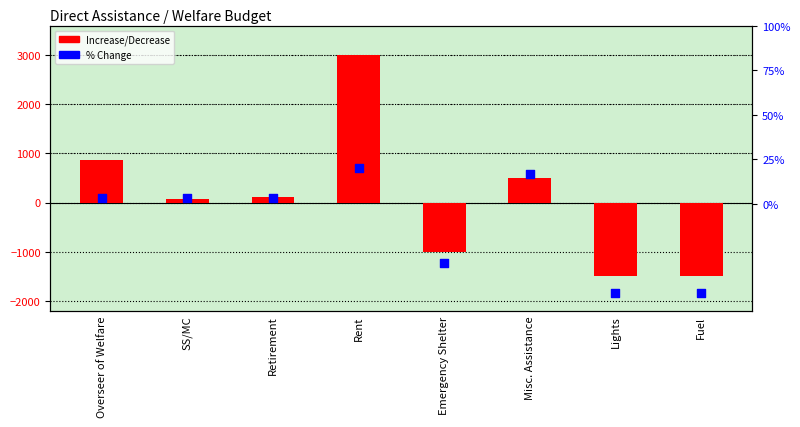

At which category is the sum across all series the highest?

Rent